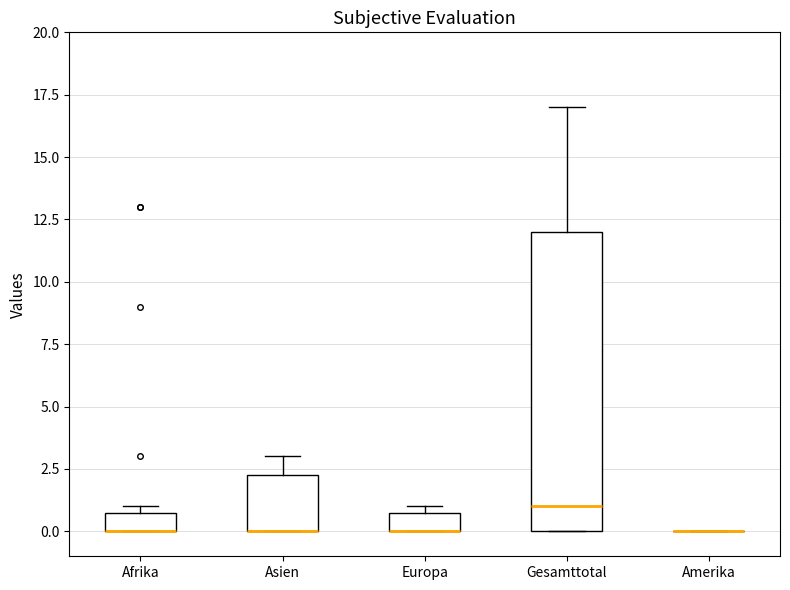

Reading left to right, transcribe this box plot: for each box, give where its median line is, the range the box spans, and where its two whiskers end, as read against the y-axis. The values are not printed on the chart, so give them approximately, as read against the axis.

Afrika: median 0.0 (drawn on the box's lower edge), box 0.0 to 1.0, whiskers 0.0 to 1.0 (just above the box's upper edge)
Asien: median 0.0 (drawn on the box's lower edge), box 0.0 to 2.5, whiskers 0.0 to 3.0
Europa: median 0.0 (drawn on the box's lower edge), box 0.0 to 1.0, whiskers 0.0 to 1.0 (just above the box's upper edge)
Gesamttotal: median 1.0, box 0.0 to 12.0, whiskers 0.0 to 17.0
Amerika: box collapsed to a line at 0.0, whiskers 0.0 to 0.0